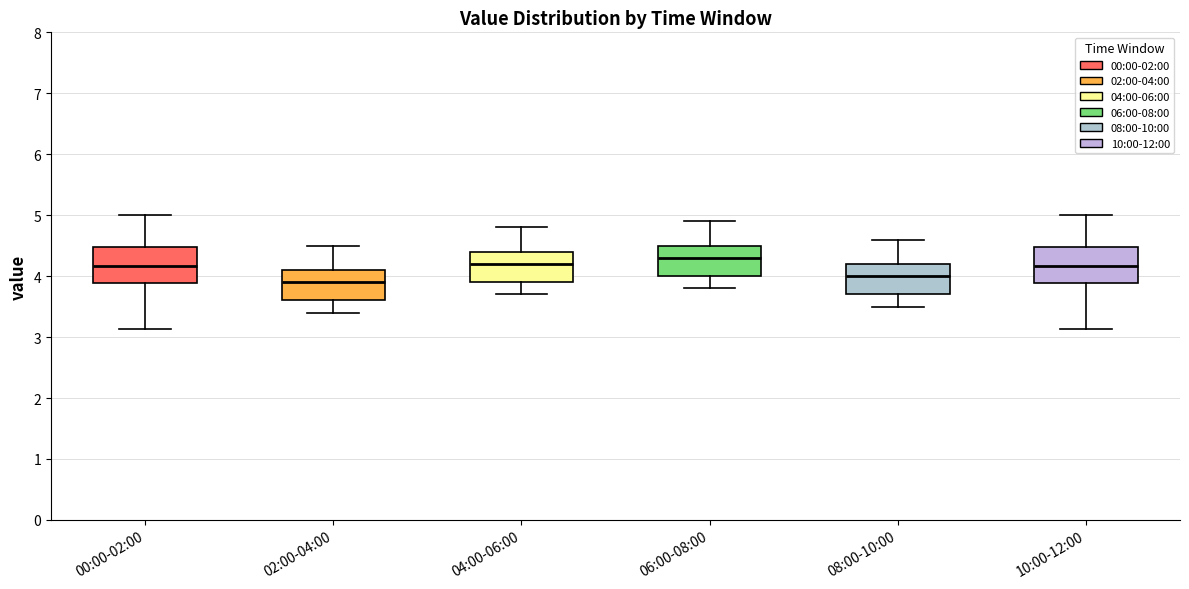

Reading left to right, read every box against the y-axis: the position of its median line, the range the box covers, and the ends of its whiskers. The values are not printed on the chart, so give them approximately, as read against the axis.

00:00-02:00: median 4.2, box 3.9 to 4.5, whiskers 3.1 to 5.0
02:00-04:00: median 3.9, box 3.6 to 4.1, whiskers 3.4 to 4.5
04:00-06:00: median 4.2, box 3.9 to 4.4, whiskers 3.7 to 4.8
06:00-08:00: median 4.3, box 4.0 to 4.5, whiskers 3.8 to 4.9
08:00-10:00: median 4.0, box 3.7 to 4.2, whiskers 3.5 to 4.6
10:00-12:00: median 4.2, box 3.9 to 4.5, whiskers 3.1 to 5.0